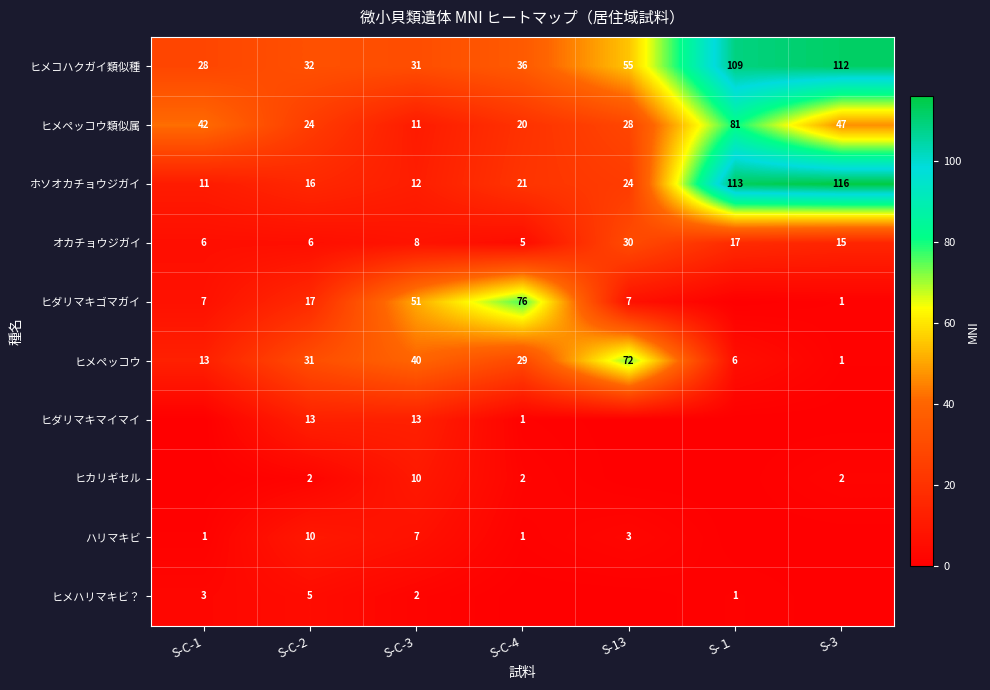

Rank the categories by ヒメペッコウ value from lowest to highest.

S-3, S-１, S-C-1, S-C-4, S-C-2, S-C-3, S-13